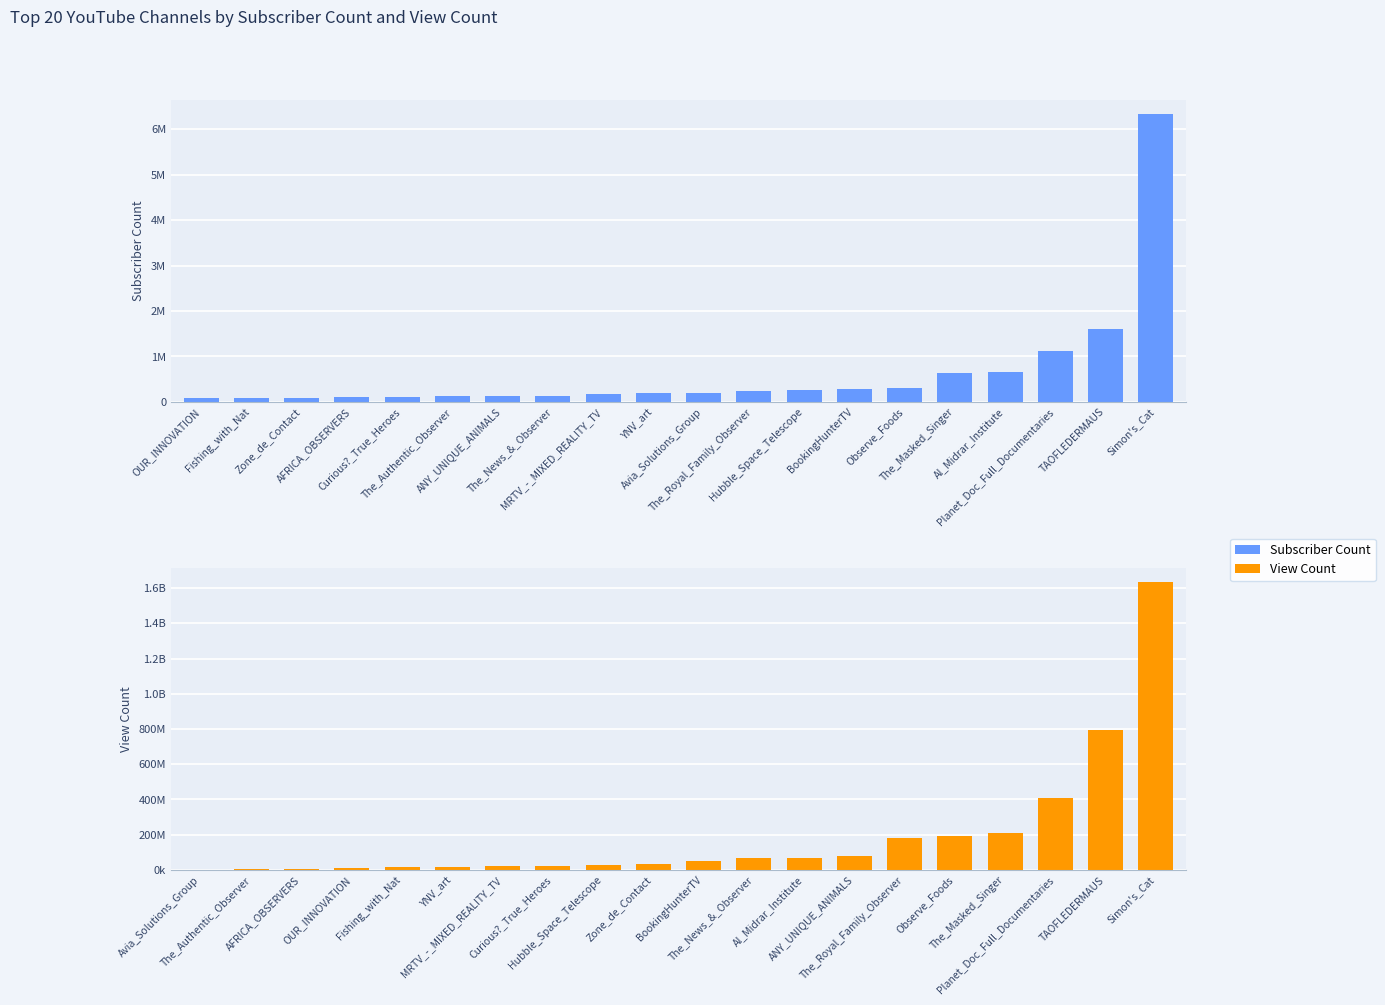

Which series changed the most between Fishing_with_Nat and The_News_&_Observer?

View Count